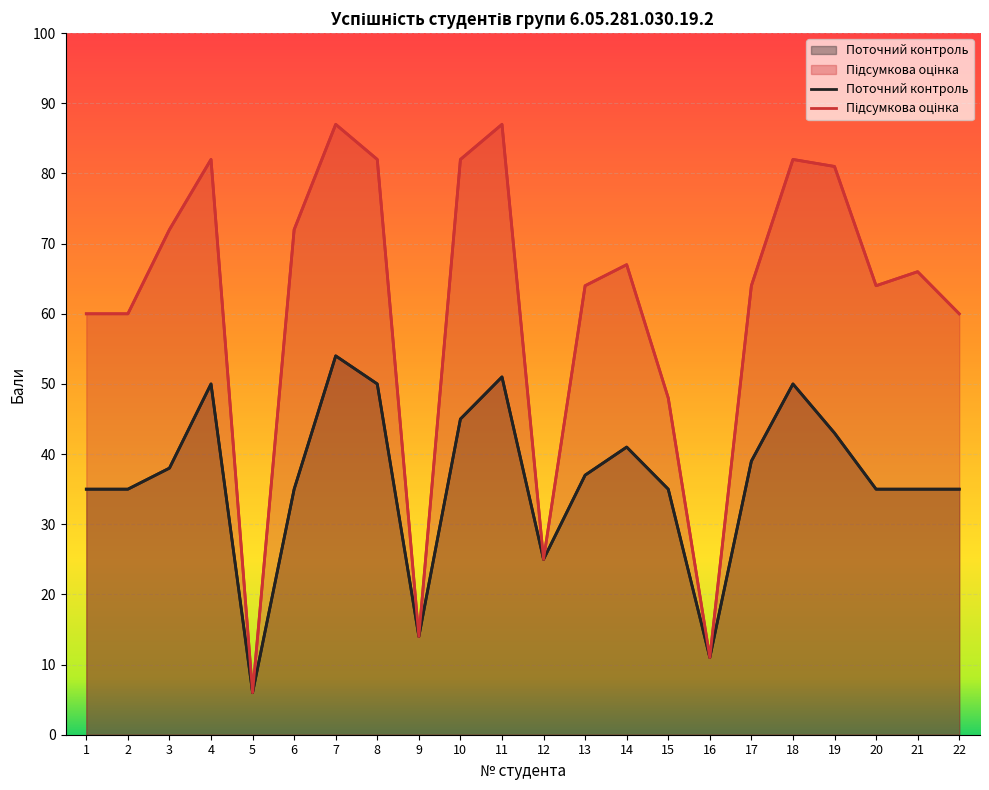

What is the spread (max minus min) of values at 21?

31